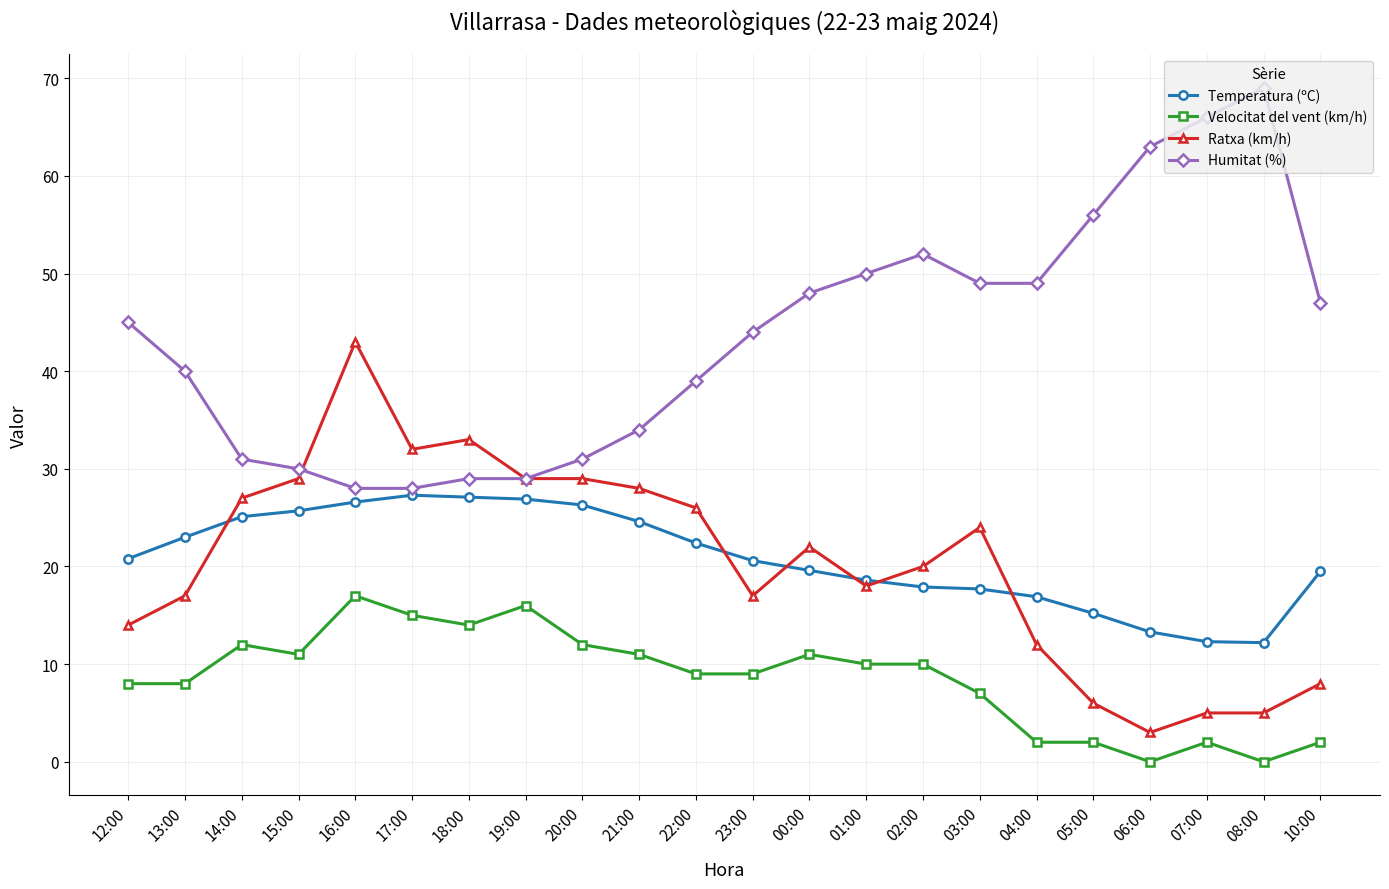

At which category is the sum across all series the highest?

16:00